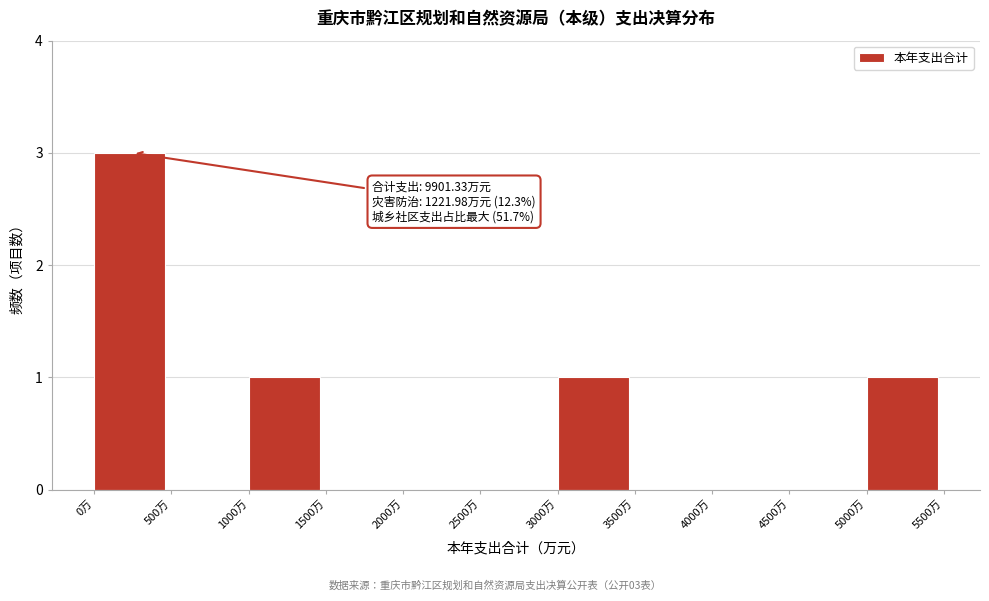

Which range on the x-axis has the tallest bar?

0 to 500